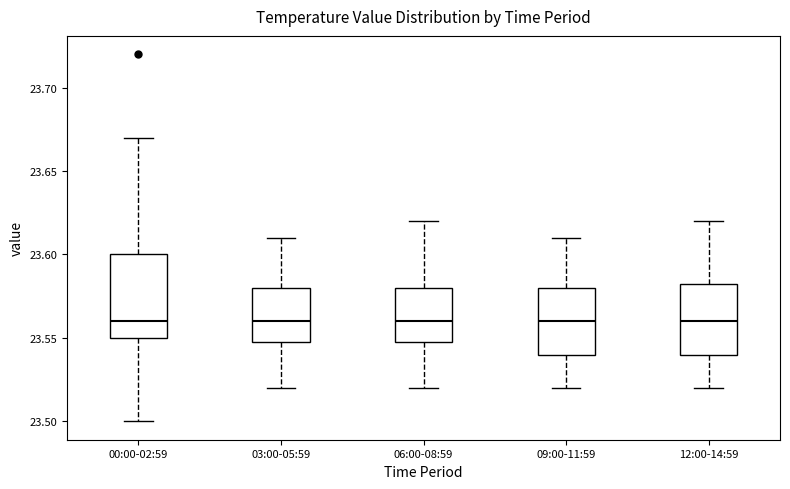

Reading left to right, transcribe this box plot: for each box, give where its median line is, the range the box spans, and where its two whiskers end, as read against the y-axis. The values are not printed on the chart, so give them approximately, as read against the axis.

00:00-02:59: median 23.560, box 23.550 to 23.600, whiskers 23.500 to 23.670
03:00-05:59: median 23.560, box 23.550 to 23.580, whiskers 23.520 to 23.610
06:00-08:59: median 23.560, box 23.550 to 23.580, whiskers 23.520 to 23.620
09:00-11:59: median 23.560, box 23.540 to 23.580, whiskers 23.520 to 23.610
12:00-14:59: median 23.560, box 23.540 to 23.585, whiskers 23.520 to 23.620